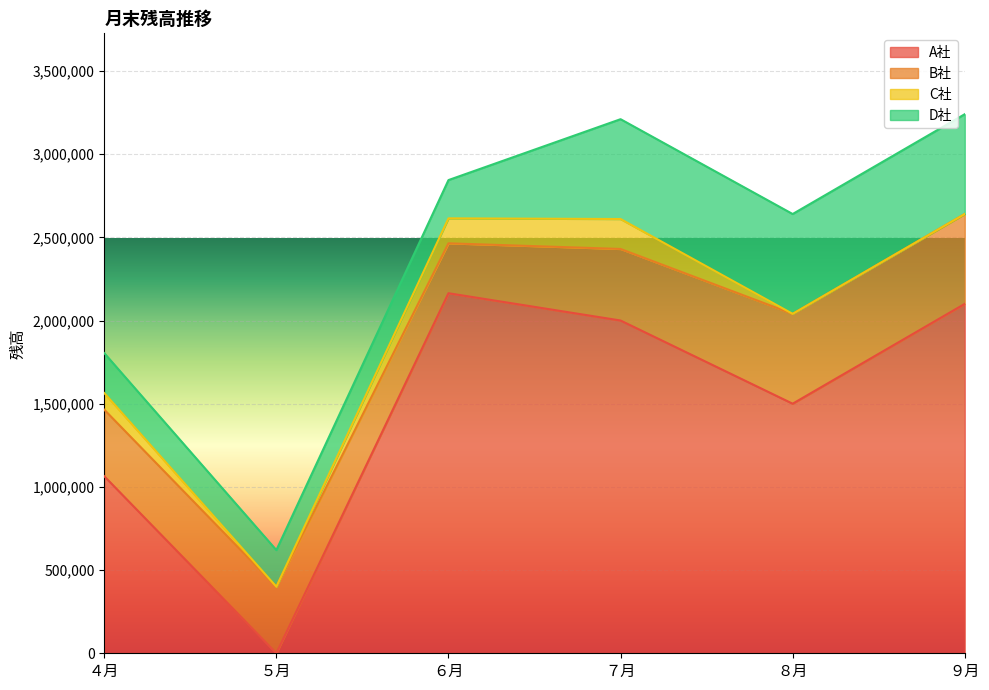

The value of D社 at ４月 is 365328. True or false?

False